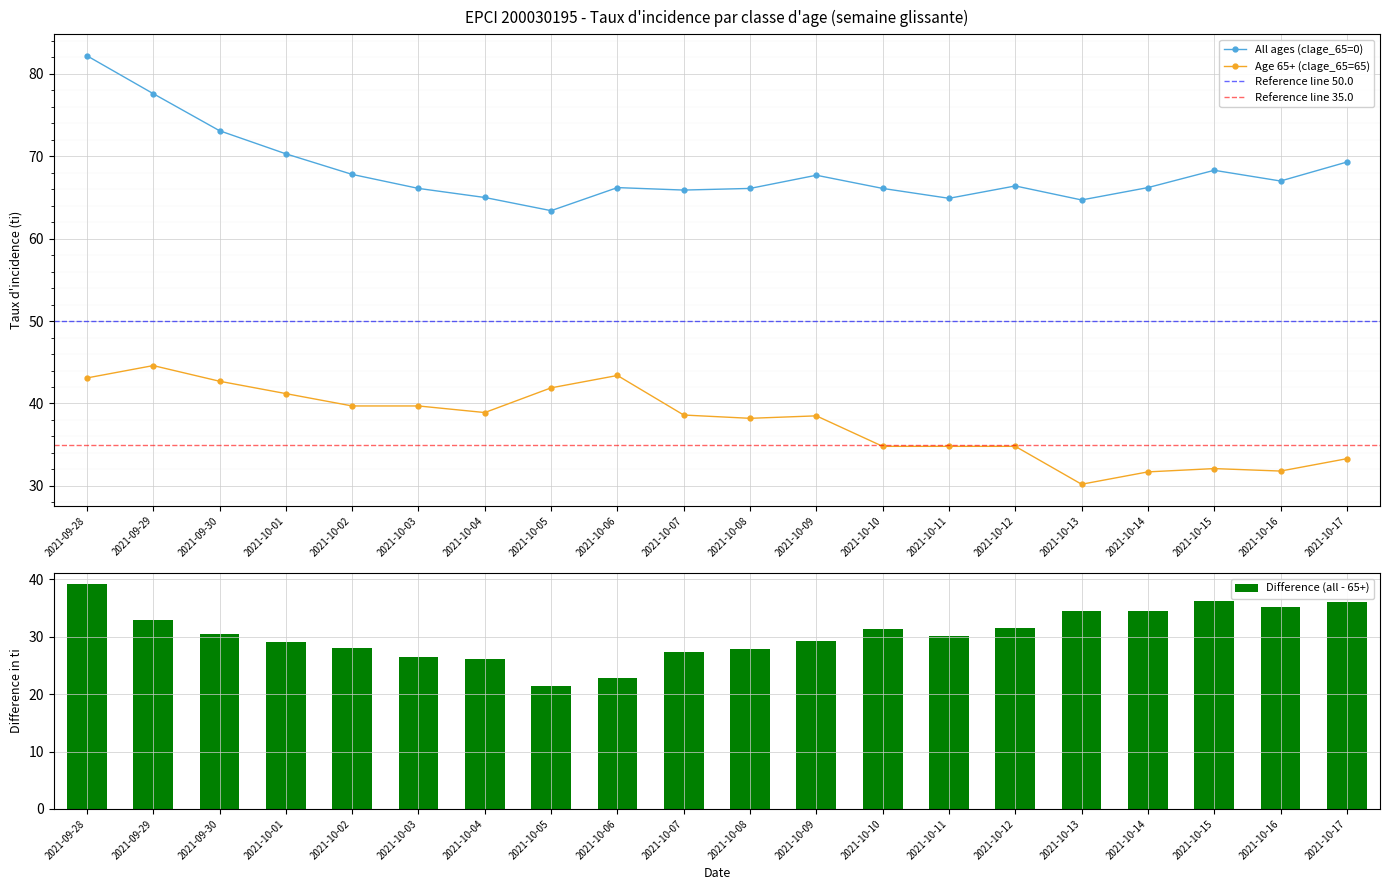

Does the chart contain any negative values?

No